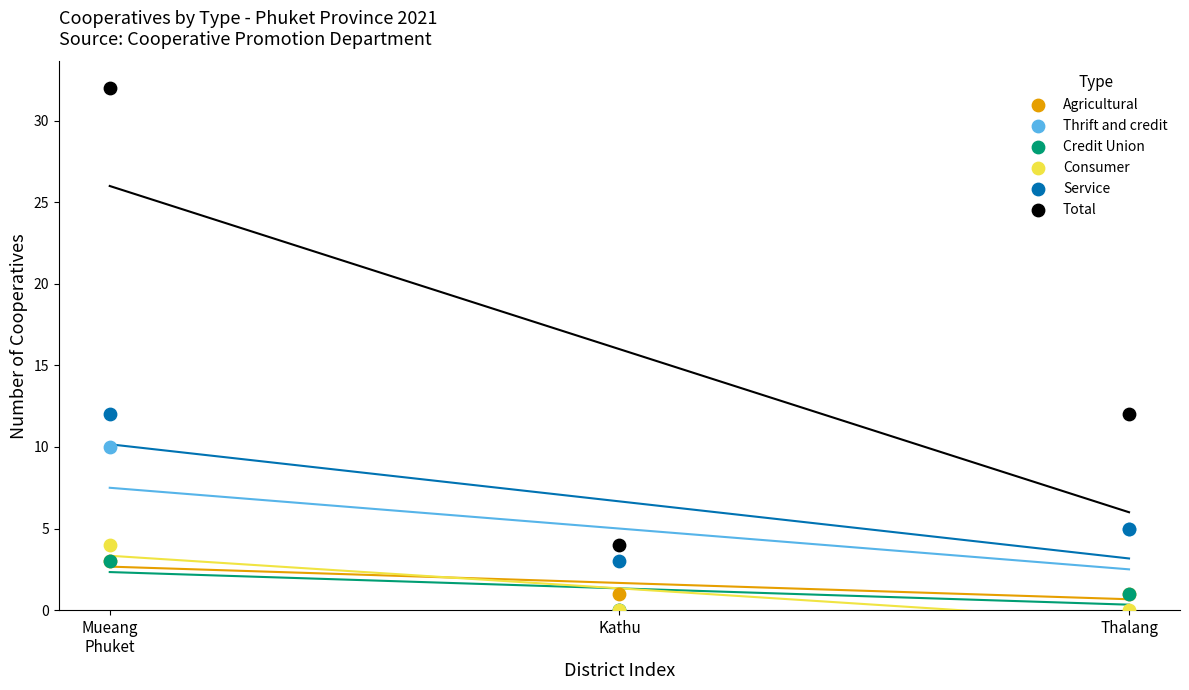

Which series has the largest Y range (max minus min)?

Total